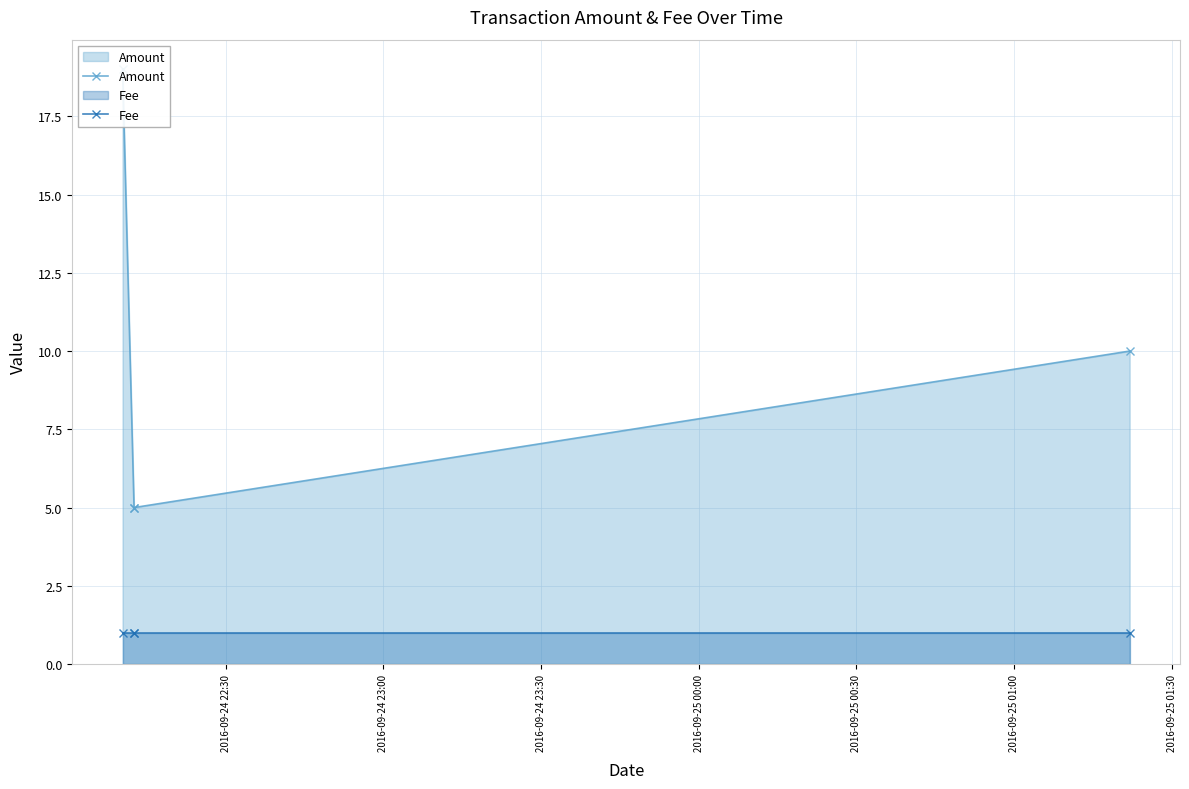

The Fee series shows 1 at 2016-09-24 22:30. True or false?

True